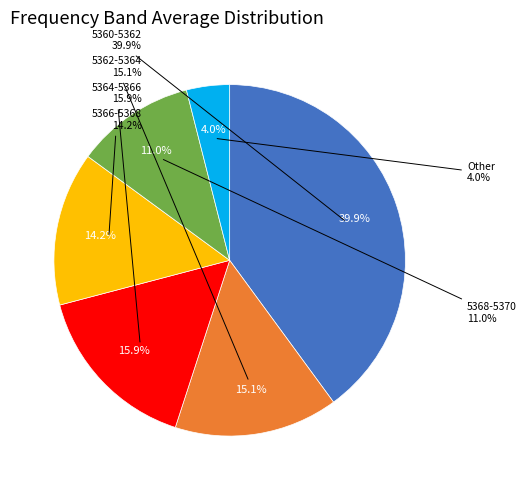

Do 5361.5 and 5361.0 together represent more than half of the pie?

No